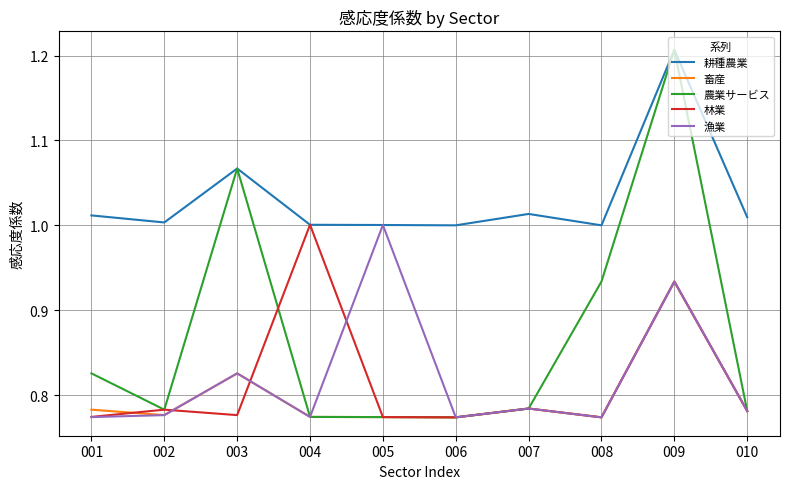

What is the difference between the highest and lowest values at 007?

0.2